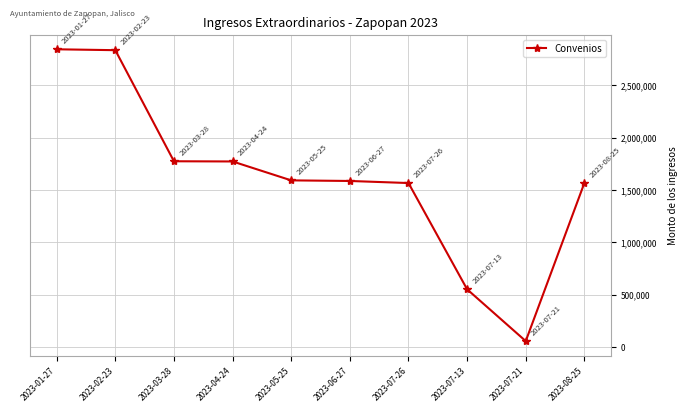

What is the difference between the maximum and minimum values?

2789202.2